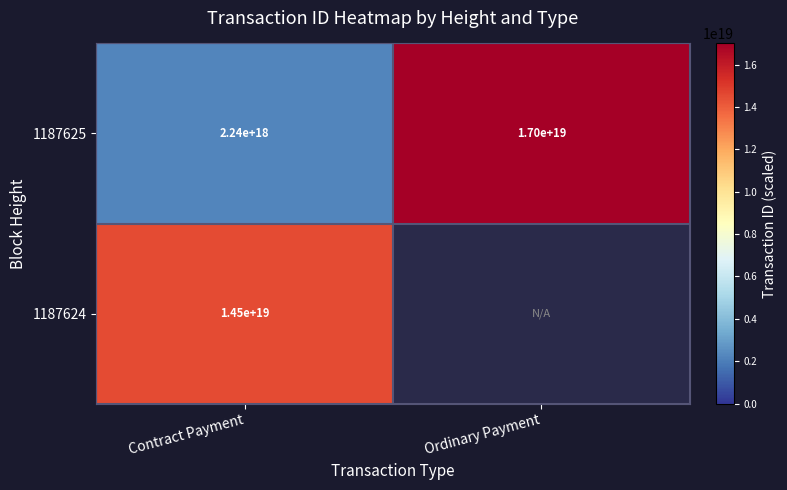

Is the value of 1187625 at Ordinary Payment greater than the value of 1187624 at Contract Payment?

Yes